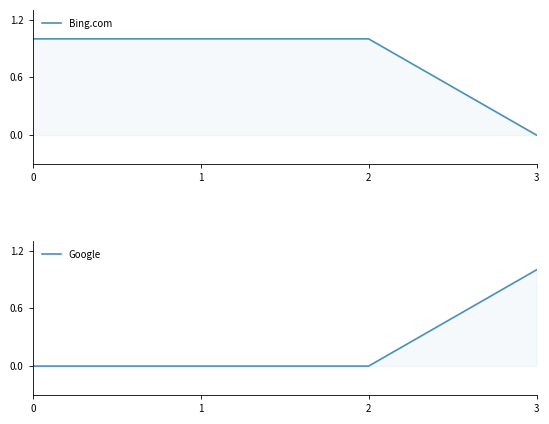

True or false: Bing.com and Google intersect in this chart.

True